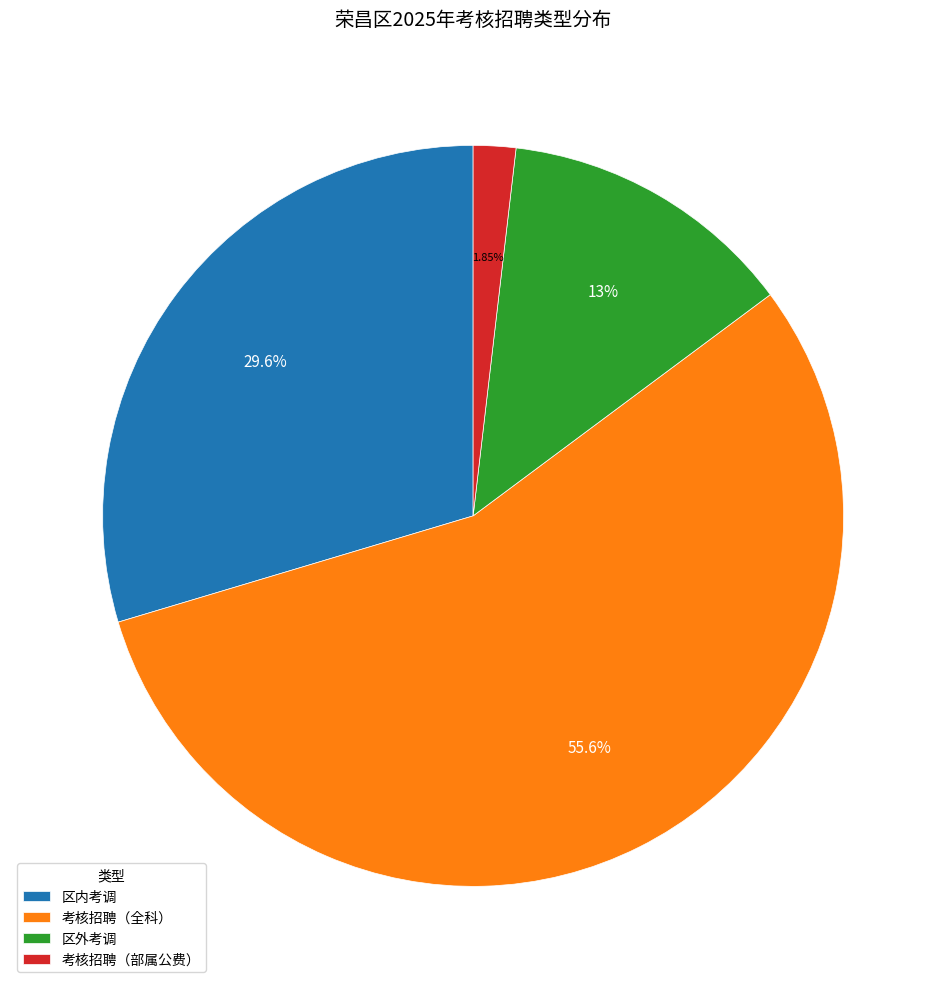

Count the number of slices in the pie.

4